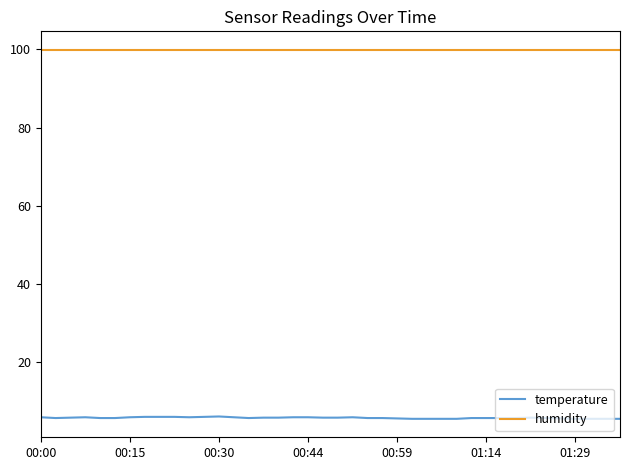

Which series has the largest total across all categories?

humidity